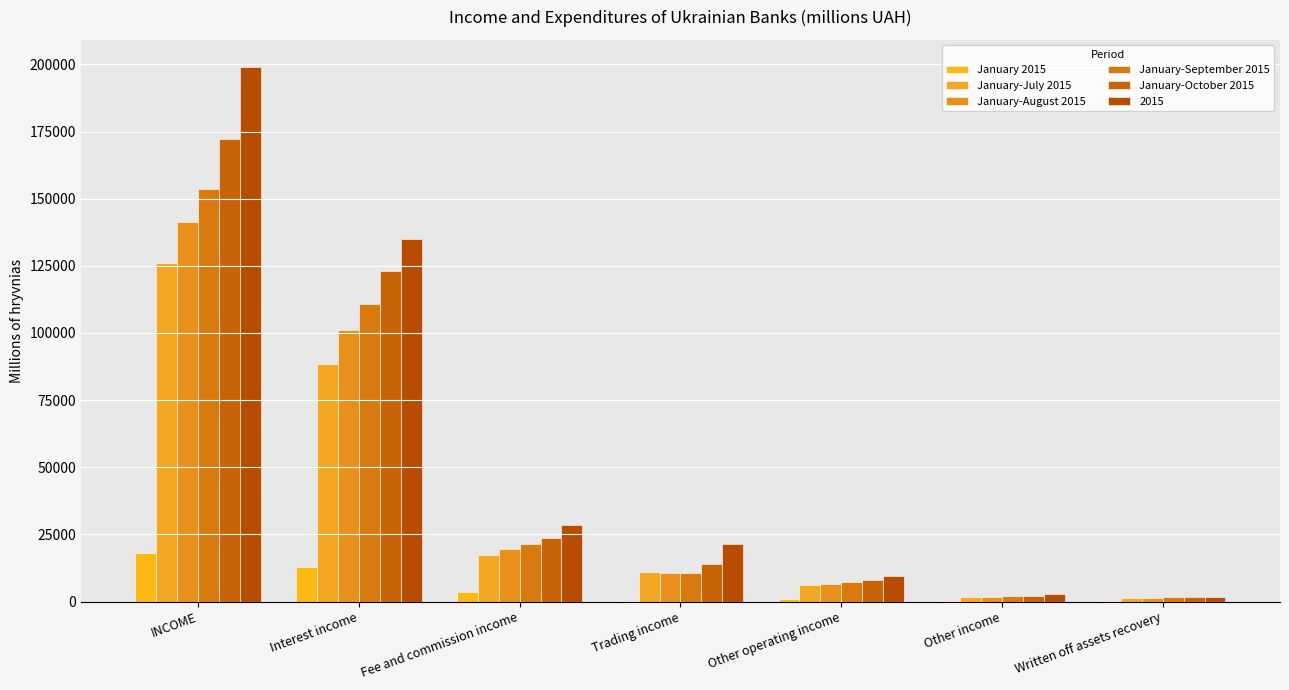

Is the value of January-September 2015 at Trading income greater than the value of January-August 2015 at Trading income?

No